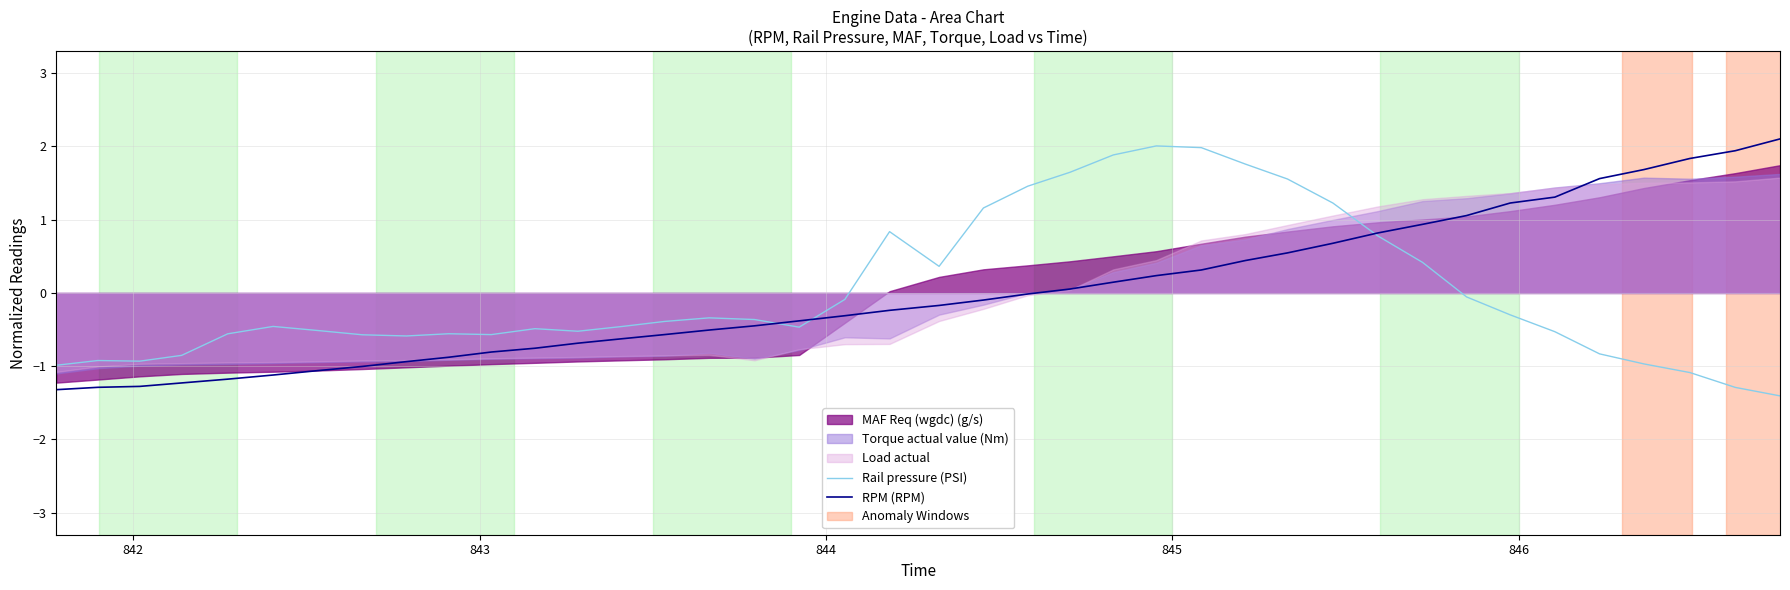

What is the maximum value for RPM (RPM)?

2.1